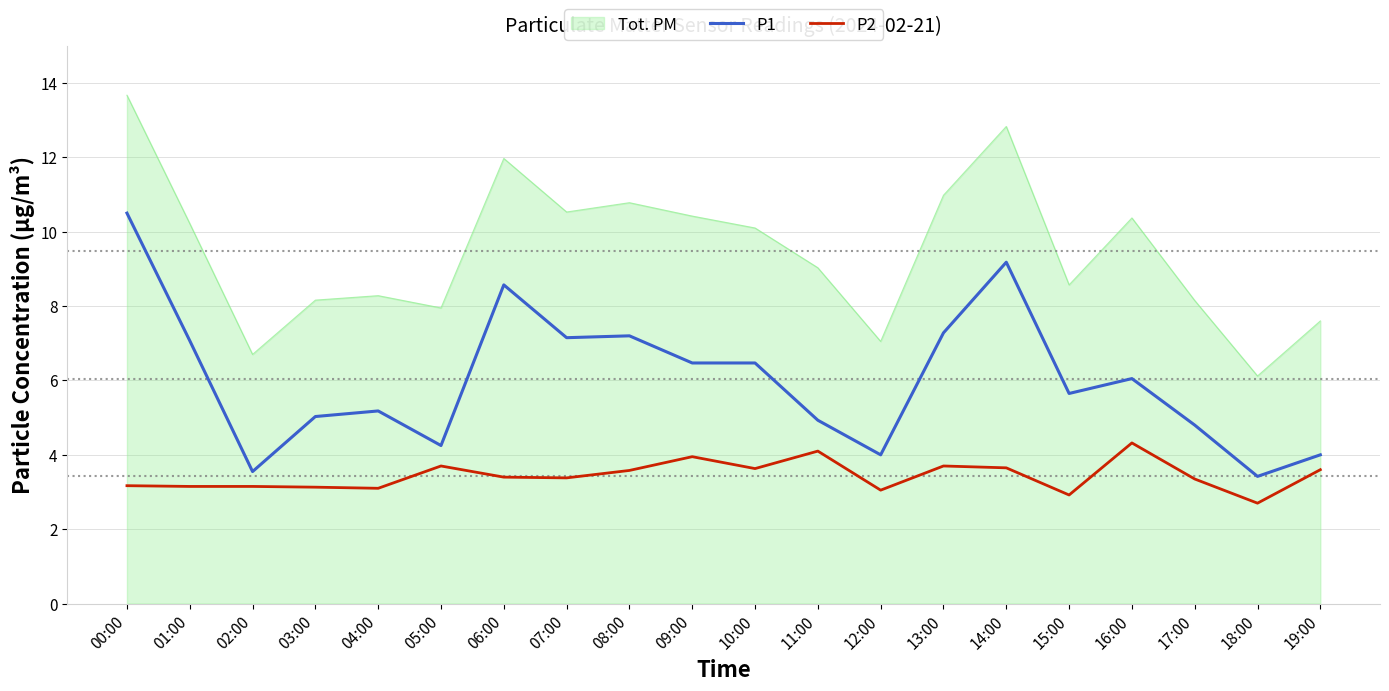

True or false: P2 and P1 intersect in this chart.

False